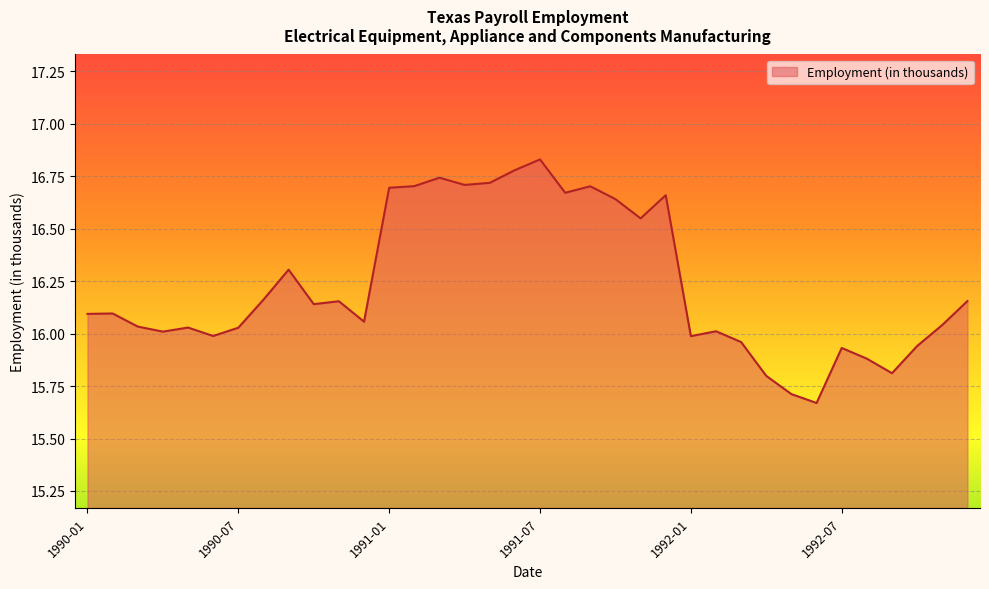

What is the difference between the maximum and minimum values?

1.2